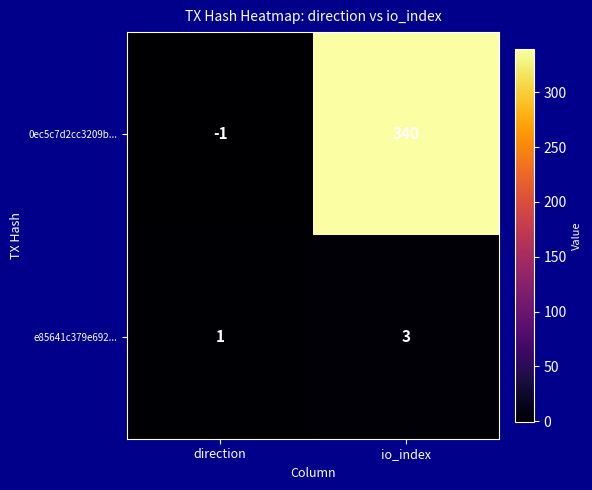

Rank the series by their average value, from highest to lowest.

0ec5c7d2cc3209b..., e85641c379e692...